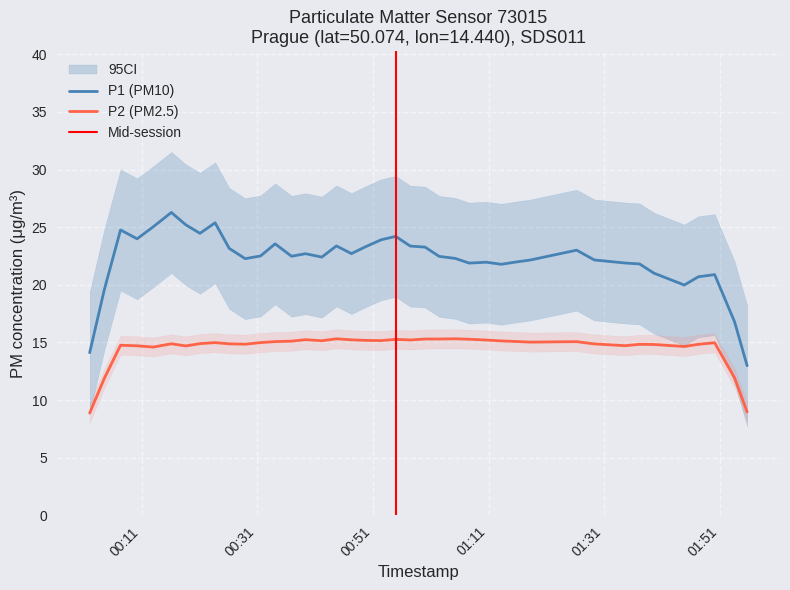

True or false: P2 has more than 2 points higher than both neighbors.

True